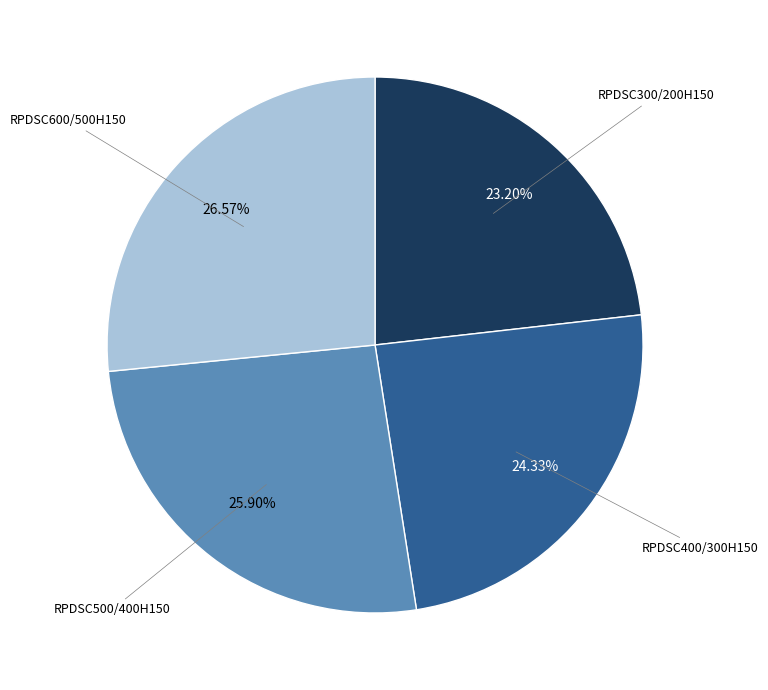

Is there a majority slice in this chart?

No